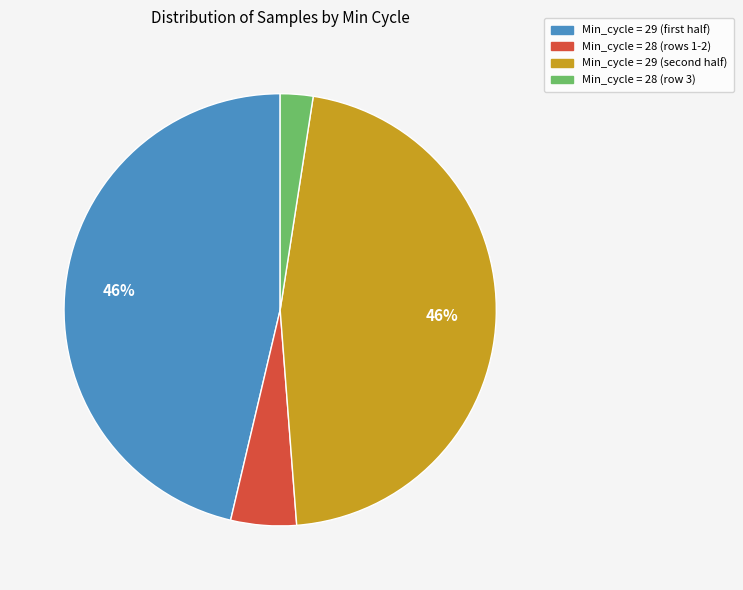

What percentage is the Min_cycle = 28 (rows 1-2) slice, to the nearest percent?

5%